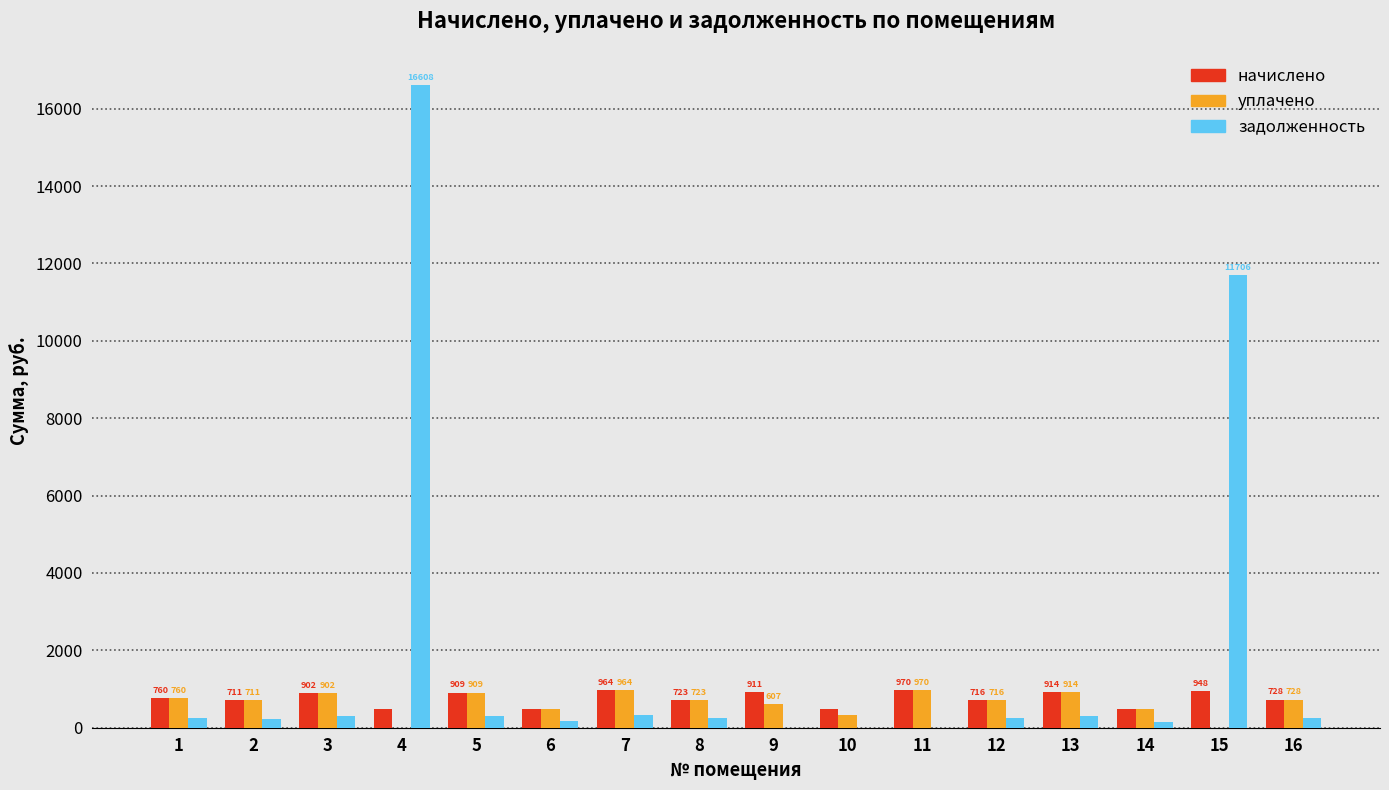

What is the approximate value of уплачено at 5?

909.5